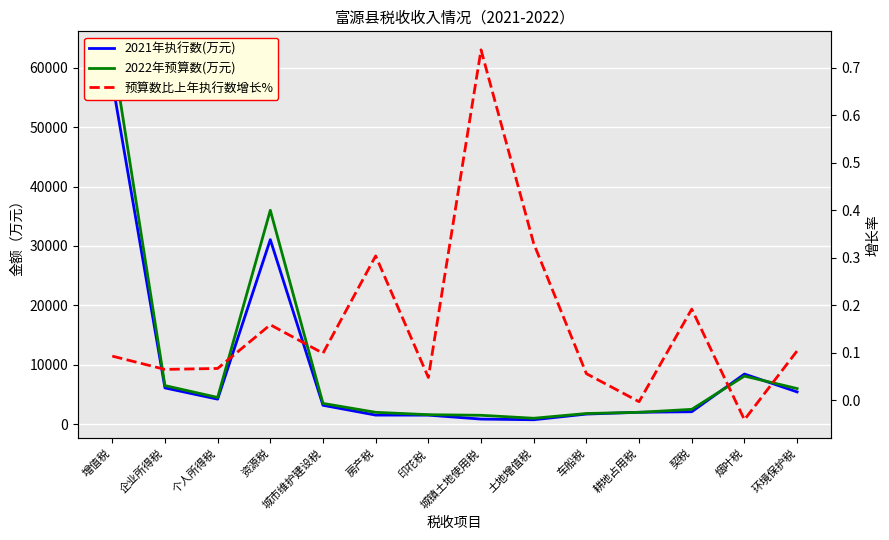

What is the minimum value for 2021年执行数(万元)?

752.0